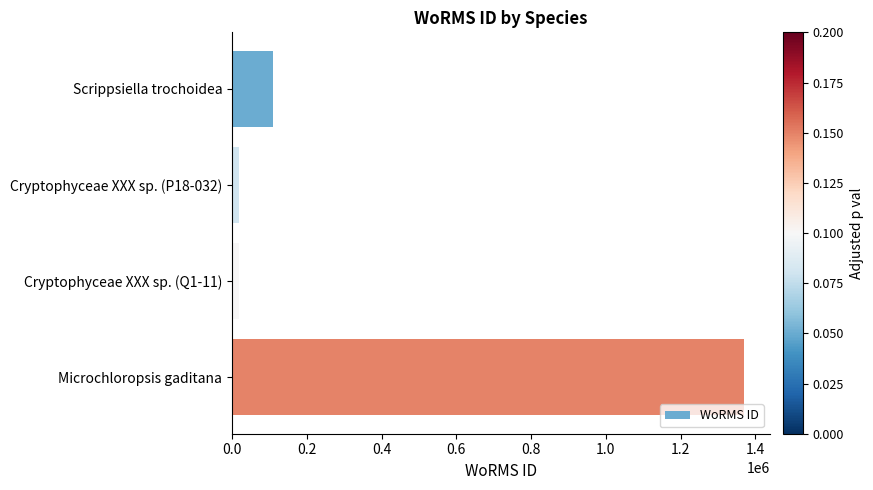

How many data points are less than 110172?

2